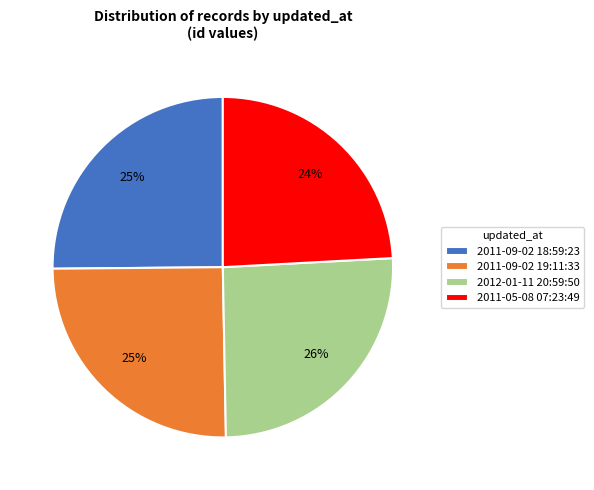

Which slice is the smallest?

2011-05-08 07:23:49